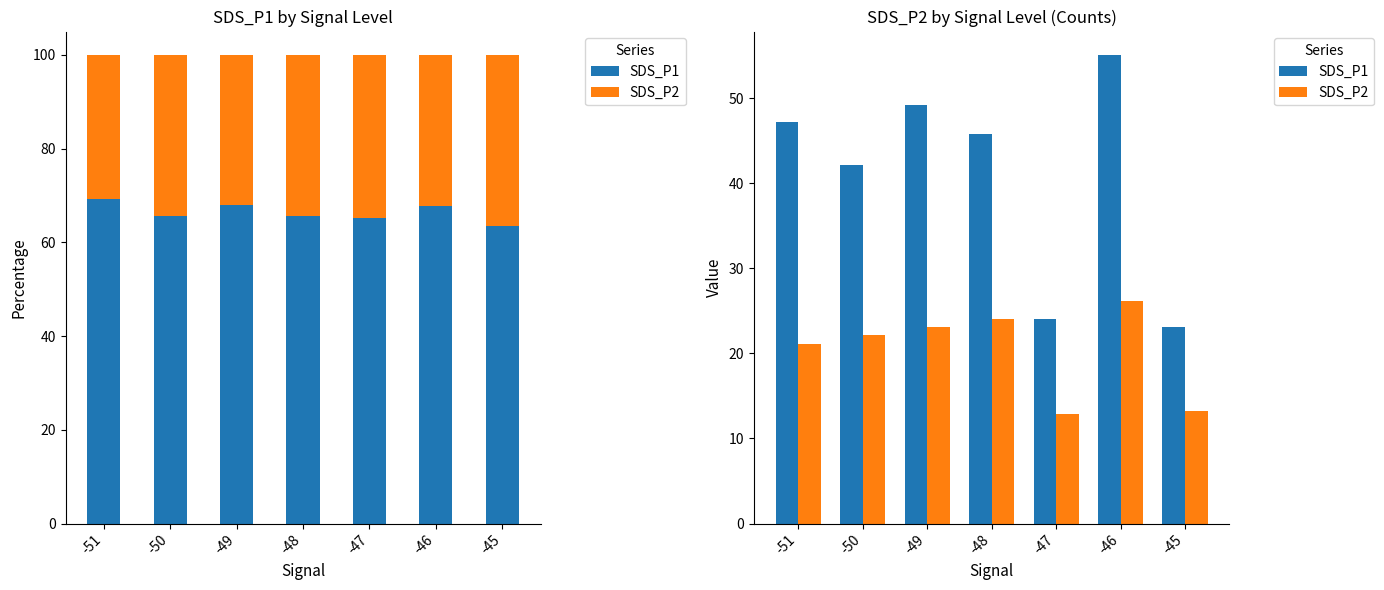

What is the average value of the SDS_P2 series?

20.4